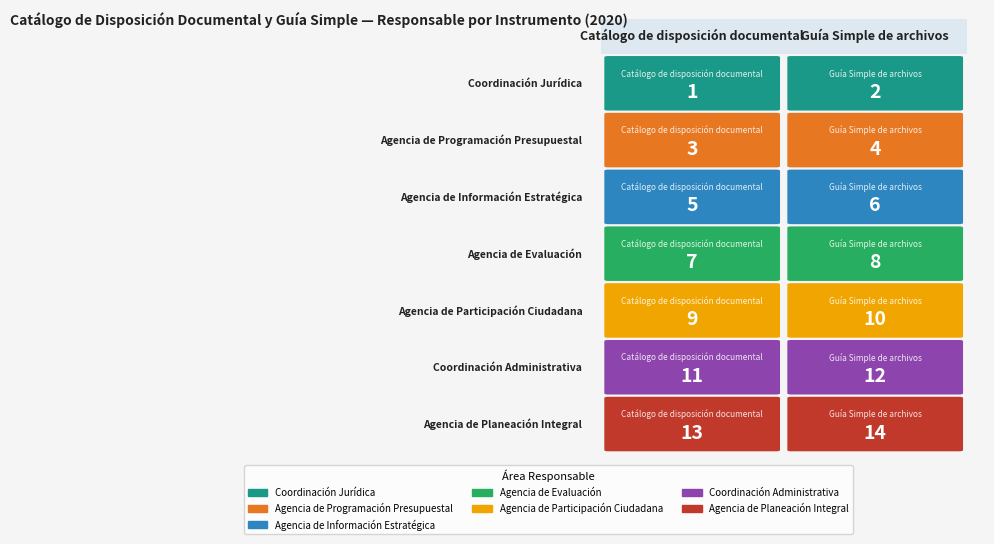

What is the difference between the maximum and minimum values in the Agencia de Evaluación series?

1